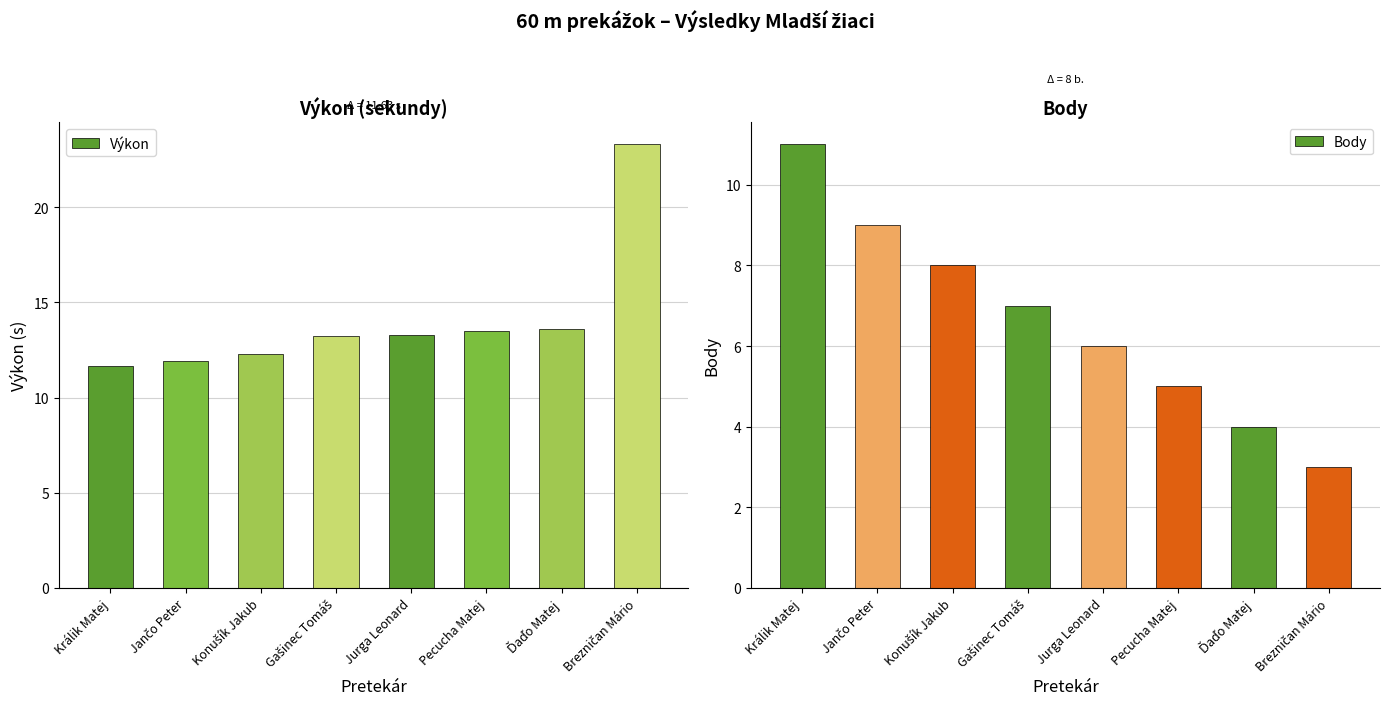

What is the minimum value shown in the chart?

3.0